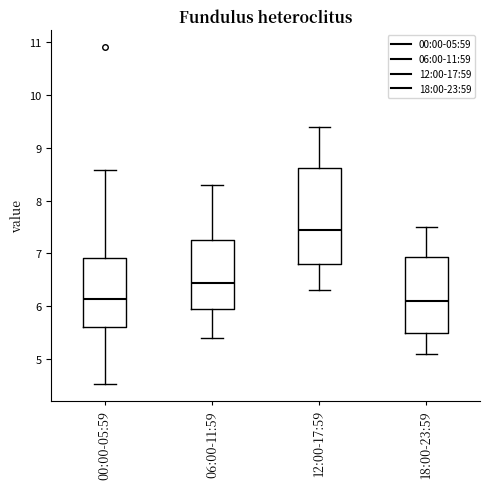

Which box is the tallest, from its lower edge to its upper edge?

12:00-17:59